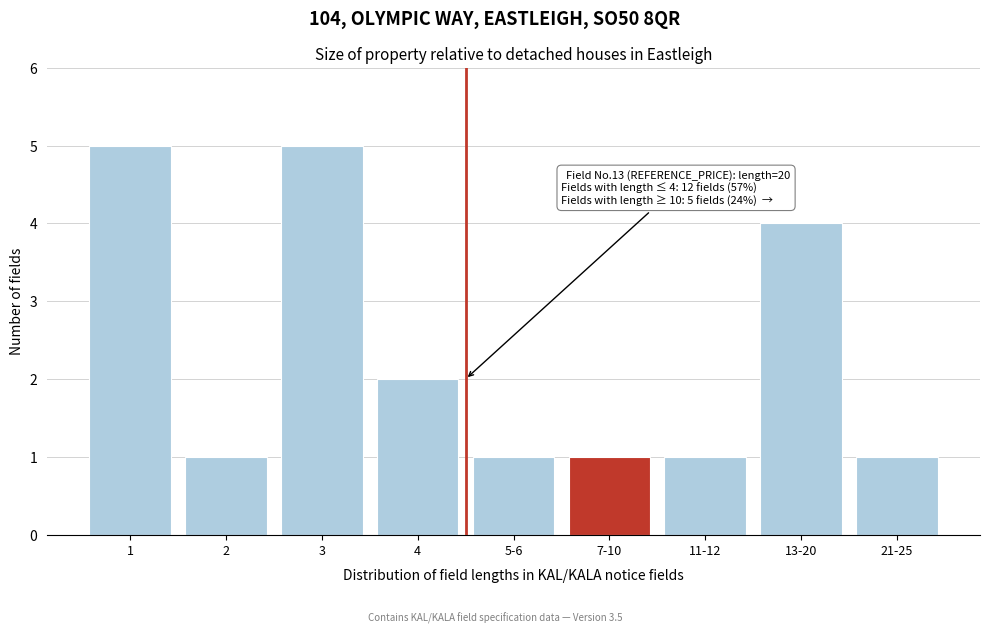

Reading left to right, transcribe all the data shown in this chart.

1=5	2=1	3=5	4=2	5-6=1	7-10=1	11-12=1	13-20=4	21-25=1